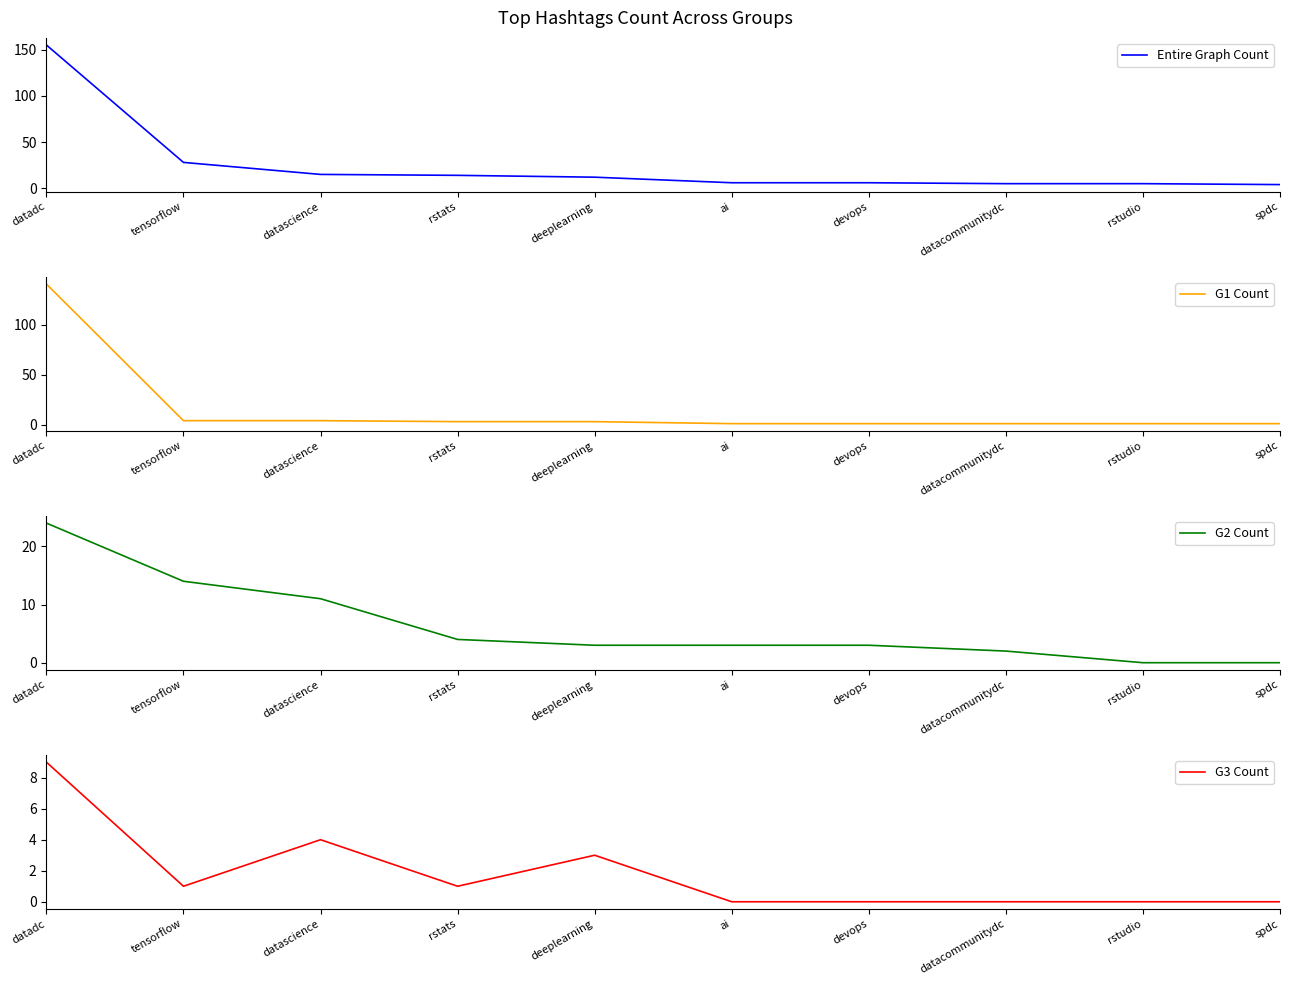

Which series has the largest total across all categories?

Entire Graph Count